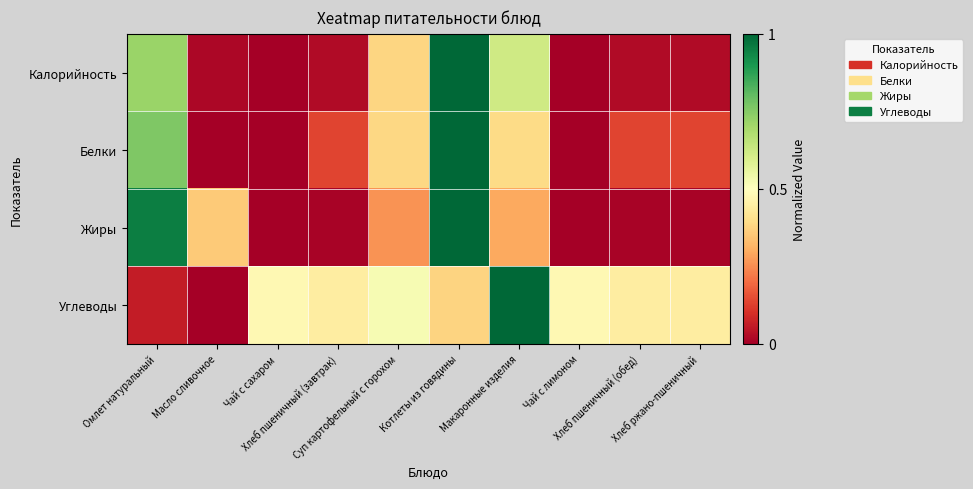

Count the number of categories in the chart.

10